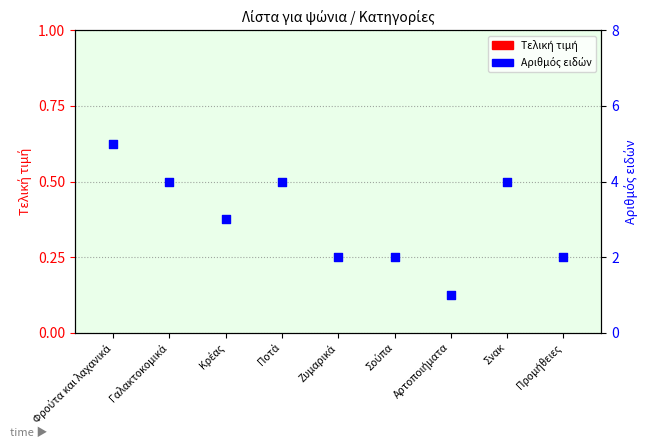

Which series contains the highest Y value?

Αριθμός ειδών